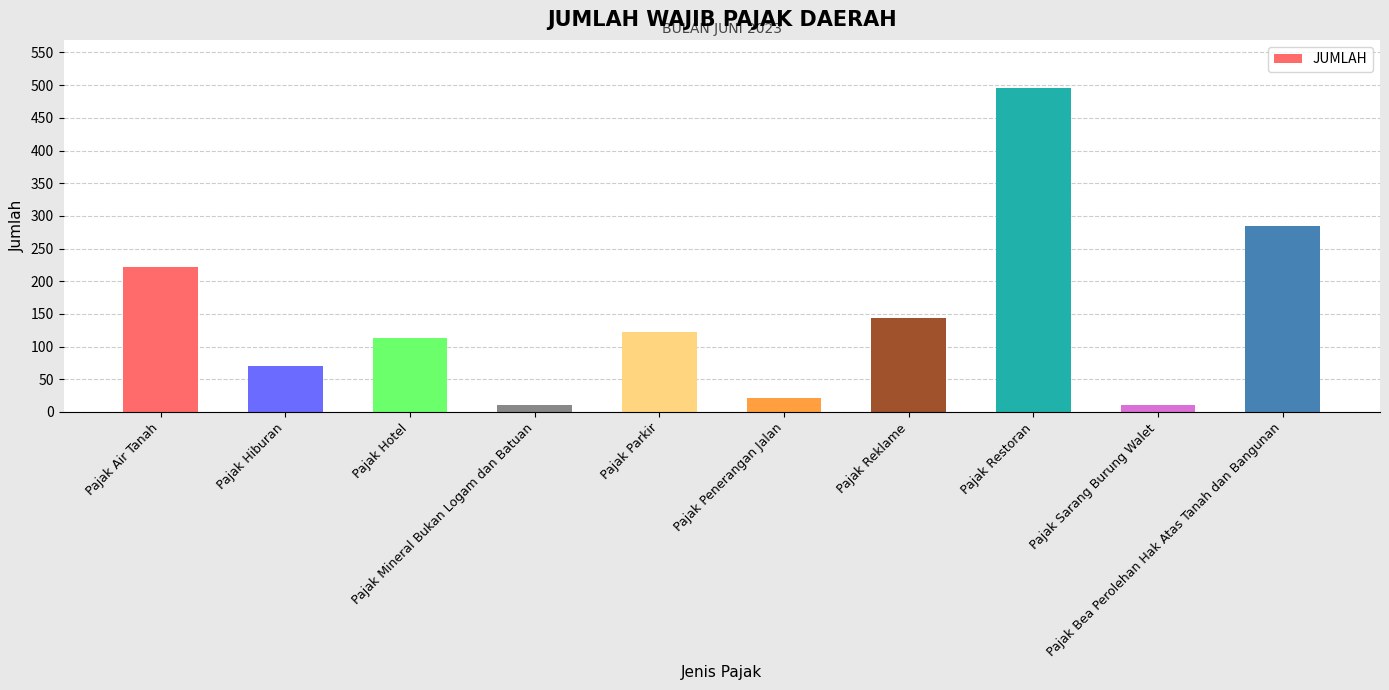

What is the change in value from Pajak Reklame to Pajak Bea Perolehan Hak Atas Tanah dan Bangunan?

+141